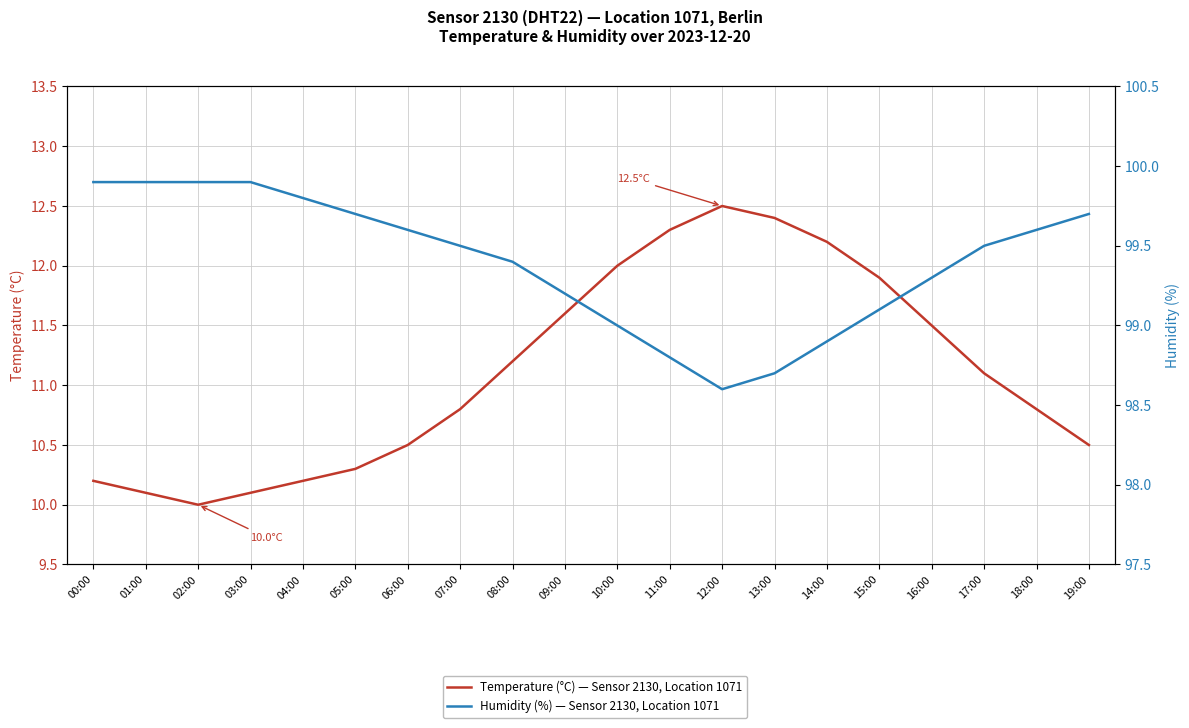

What is the value of the Temperature (°C) — Sensor 2130, Location 1071 point at the 18th from the left?

11.1